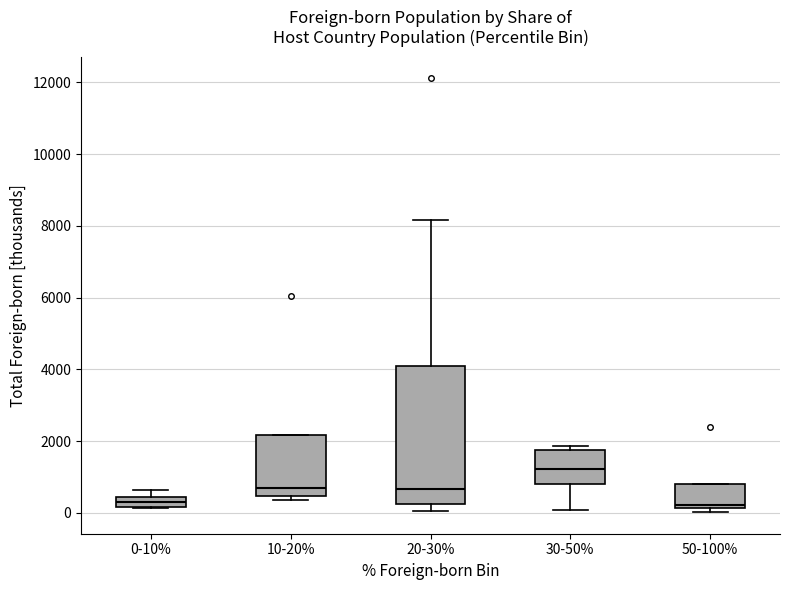

Which box has the highest median line?

30-50%